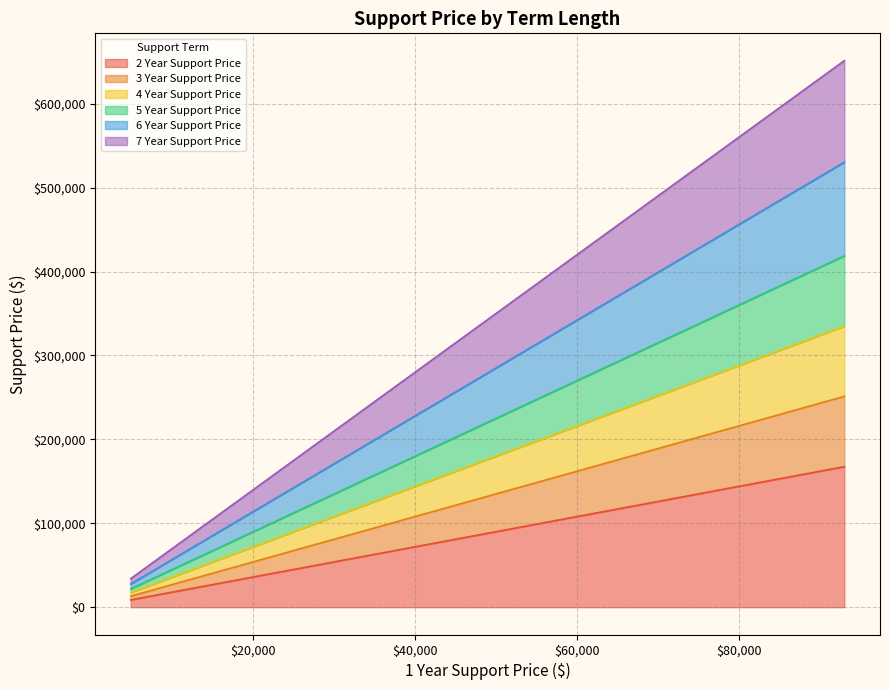

What are all the series names shown in the legend?

2 Year Support Price, 3 Year Support Price, 4 Year Support Price, 5 Year Support Price, 6 Year Support Price, 7 Year Support Price